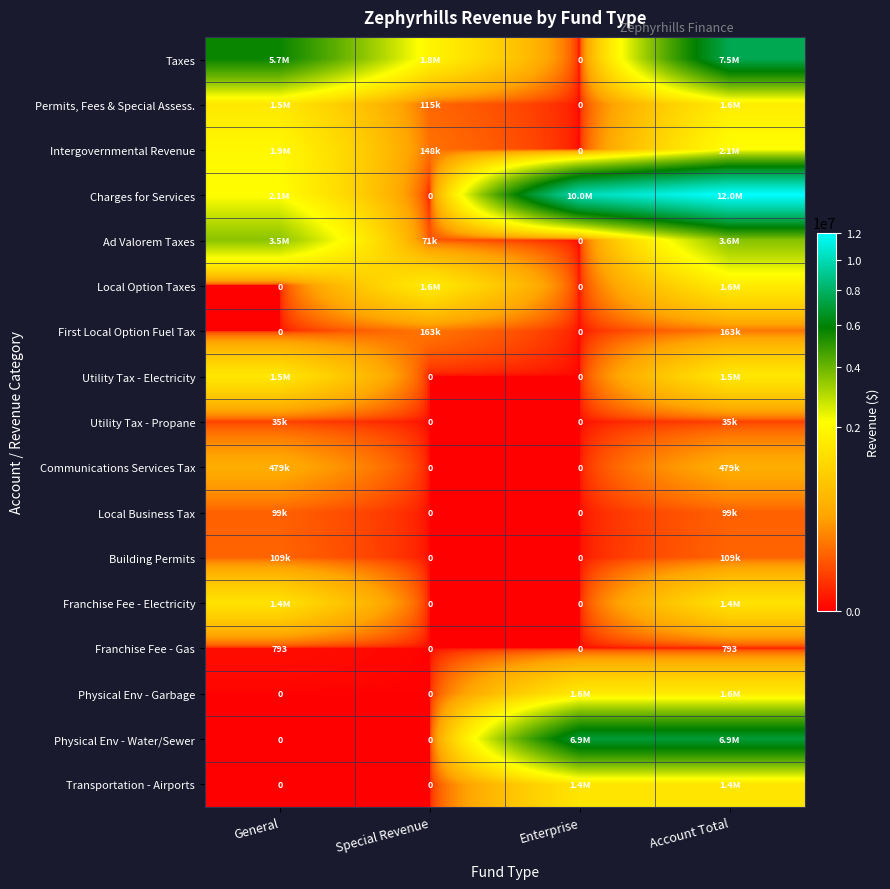

The value of Franchise Fee - Gas at Special Revenue is 417. True or false?

False